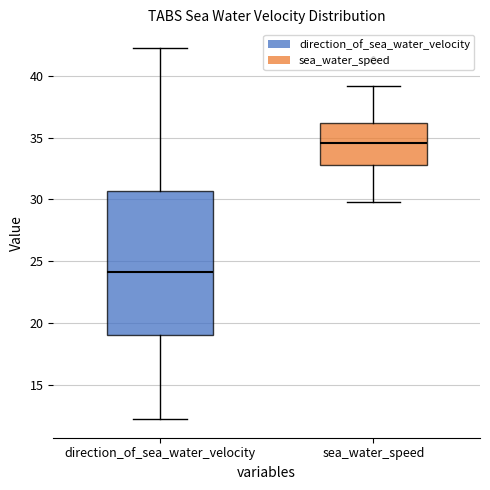

Where does the lower whisker of the box for sea_water_speed end on the y-axis? The values are not printed on the chart, so give them approximately, as read against the axis.

30.0